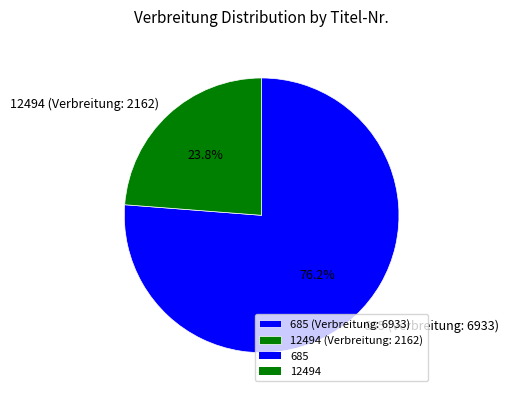

Rank the categories by value from highest to lowest.

685 (Verbreitung: 6933), 12494 (Verbreitung: 2162)